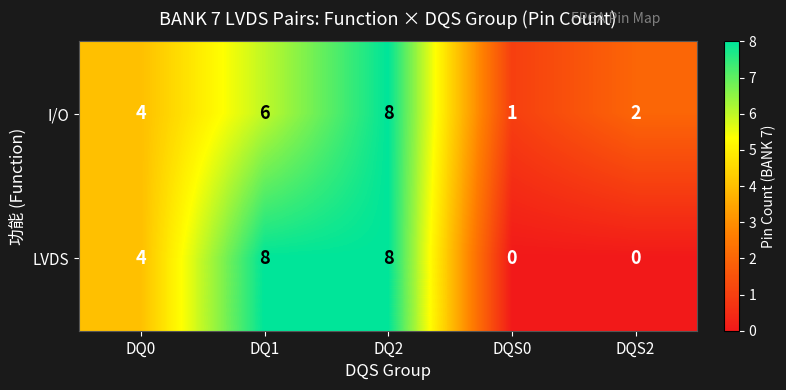

Rank the series at DQS0 from highest to lowest value.

I/O, LVDS